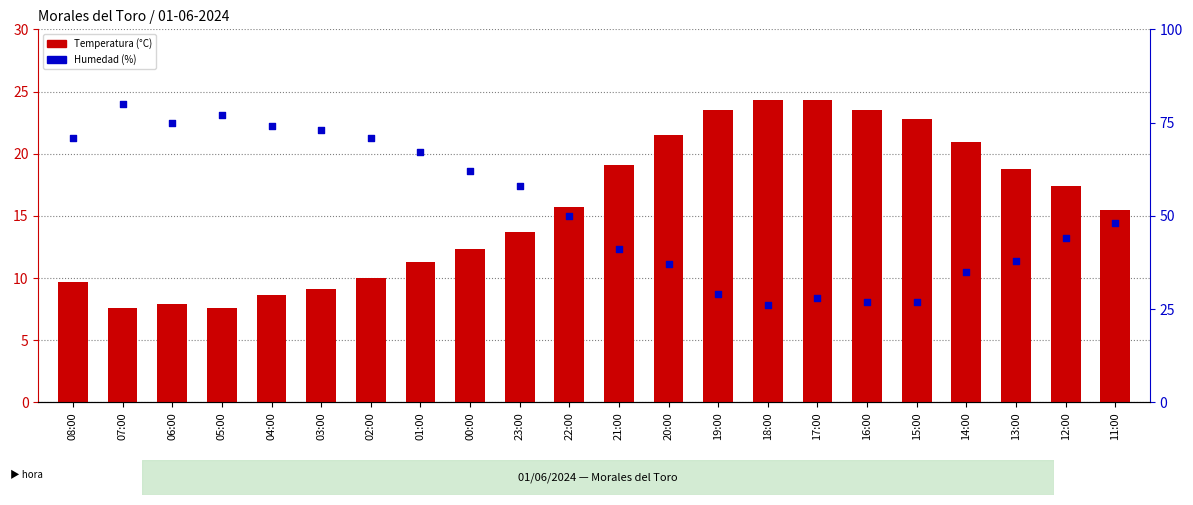

Which series has the widest spread of Y values?

Humedad (%)